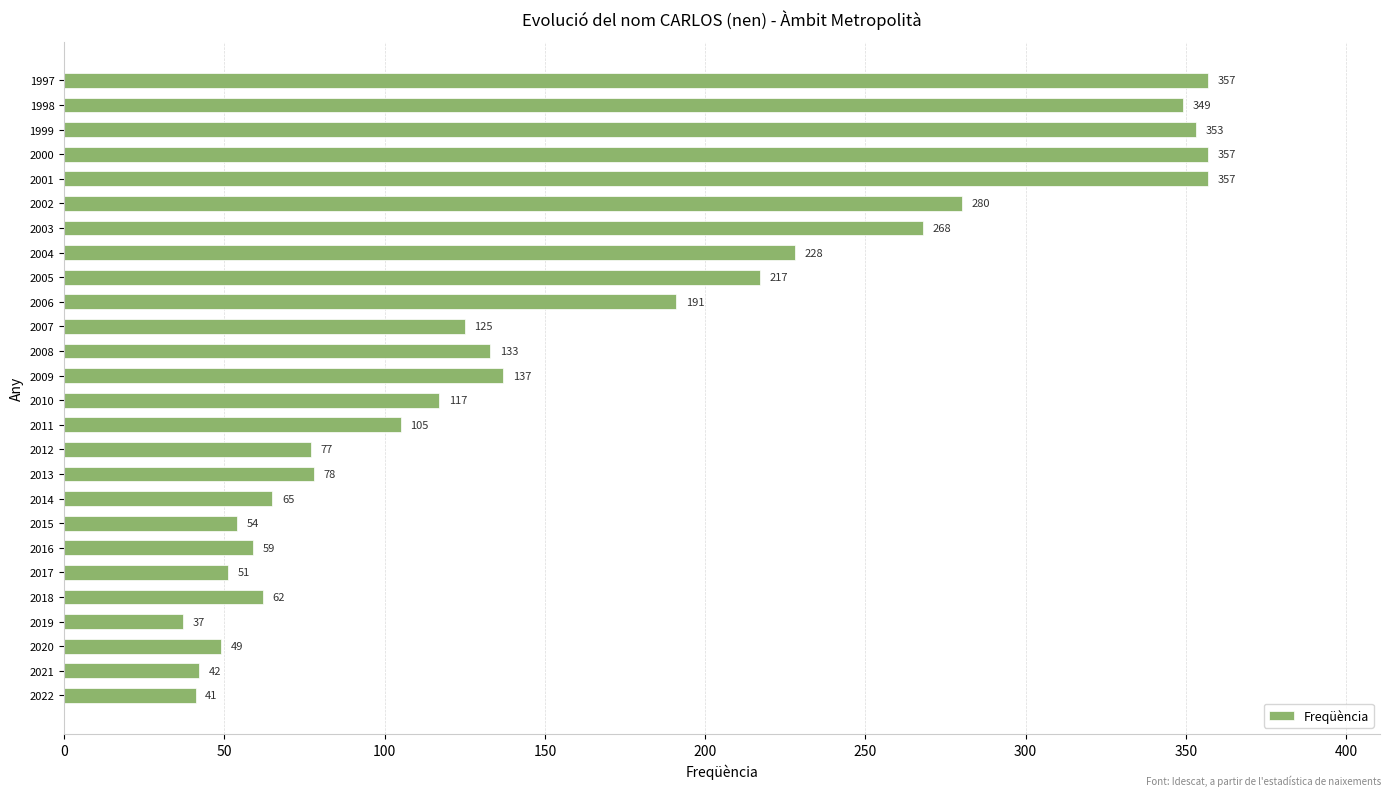

Where is the data nearest to the value 197?

2006